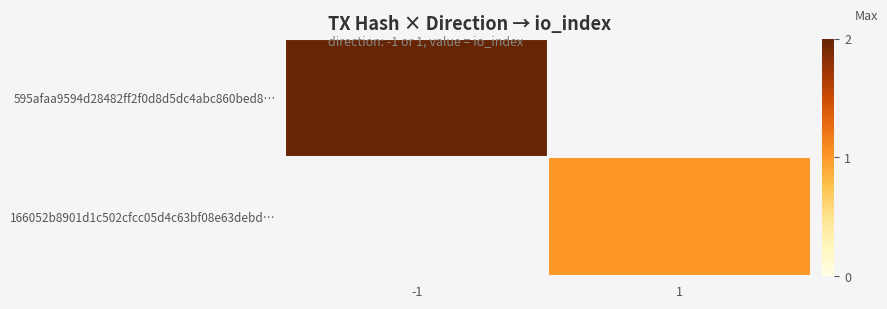

Rank the series by their average value, from highest to lowest.

595afaa9594d28482ff2f0d8d5dc4abc860bed8…, 166052b8901d1c502cfcc05d4c63bf08e63debd…